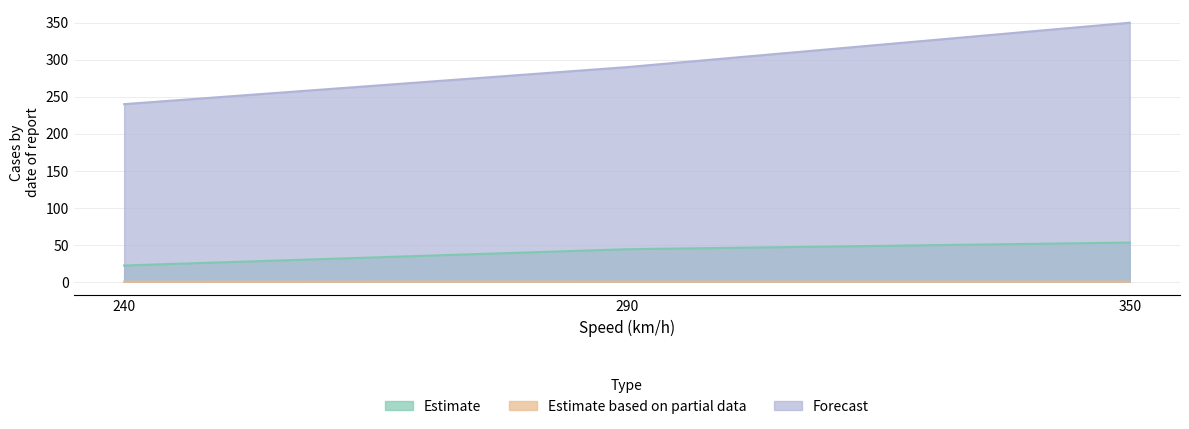

The value of Forecast at 290 is 290.0. True or false?

True